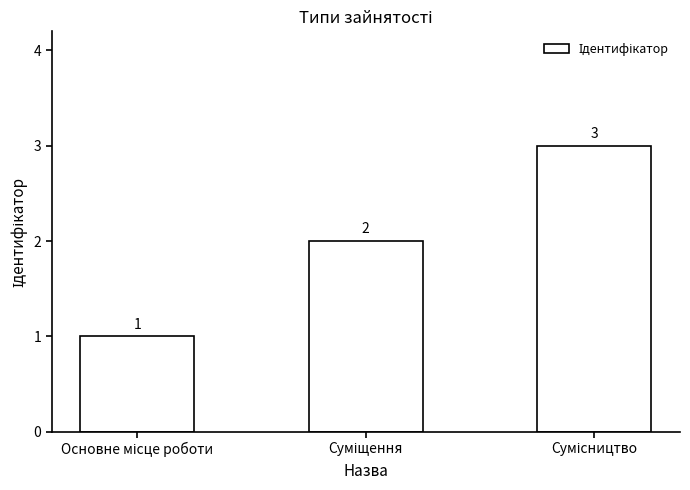

What is the sum of all values?

6